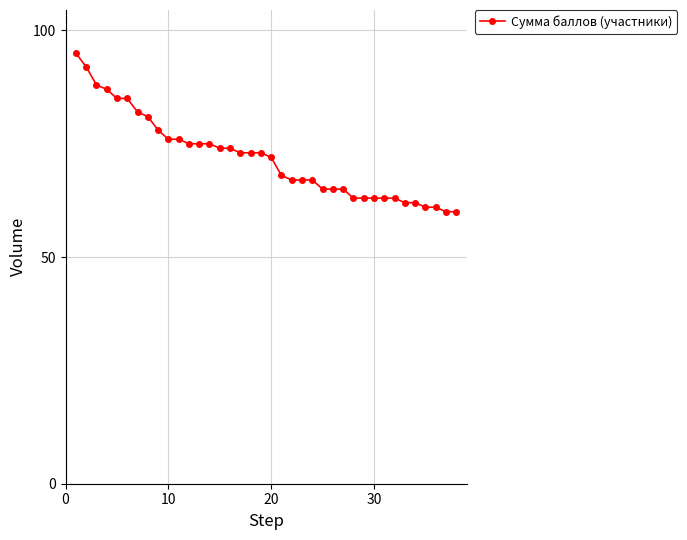

Is this an area chart (filled region under the line)?

No